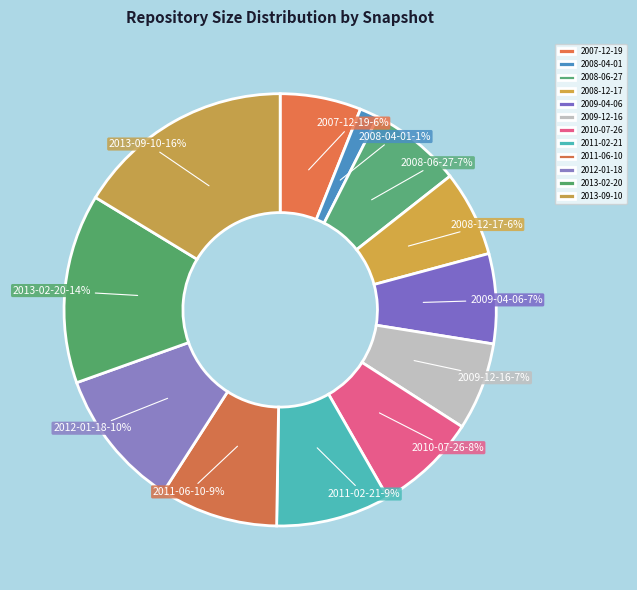

To the nearest percent, what portion does 2013-09-10 represent?

16%